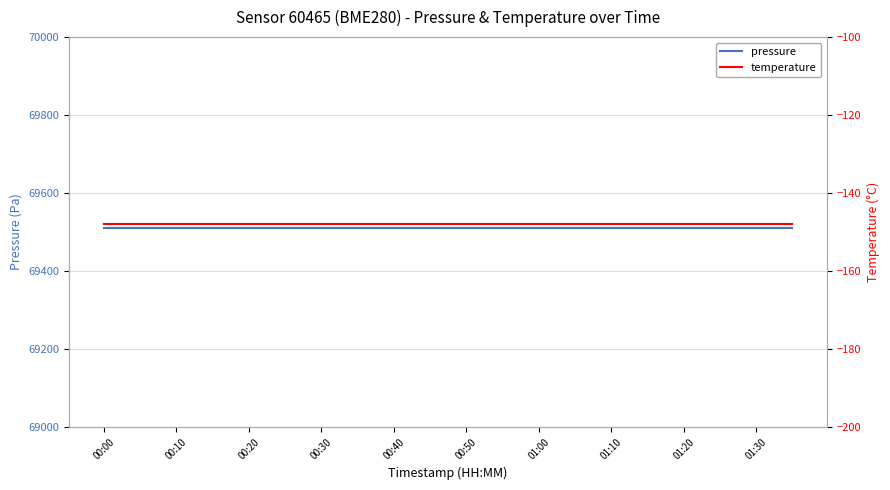

At which category is the sum across all series the highest?

00:00